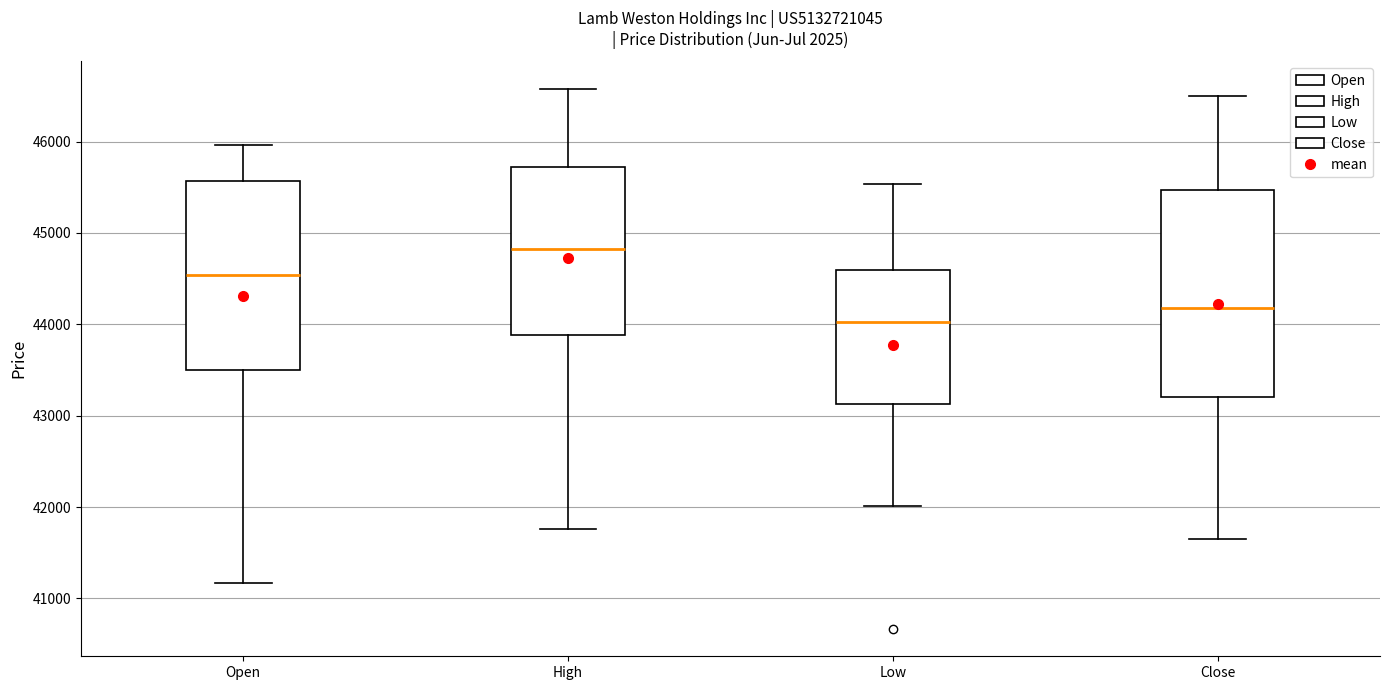

Comparing the boxes themselves (not the whiskers), which one is the tallest?

Close